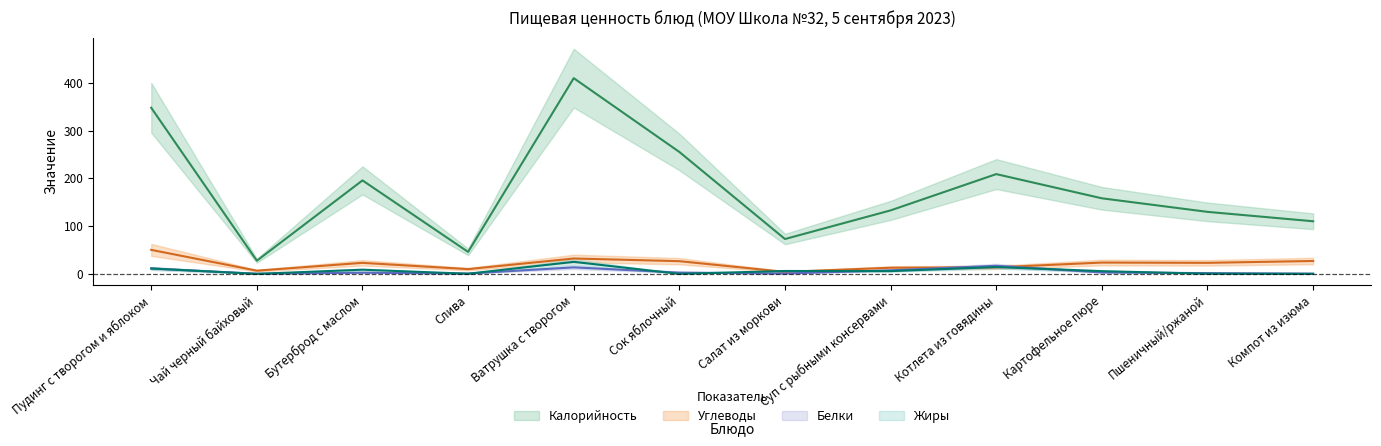

At which category does Белки reach its first local valley?

Чай черный байховый